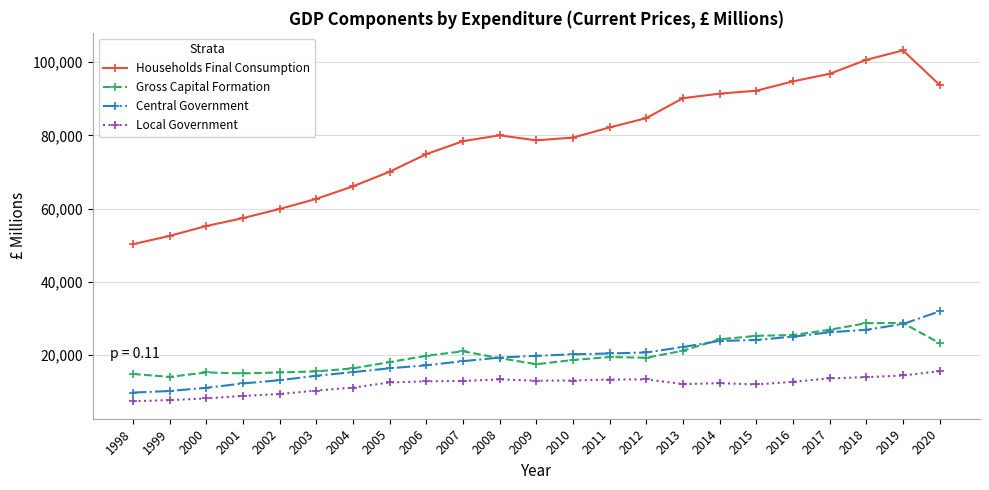

Does the chart have visible grid lines?

Yes